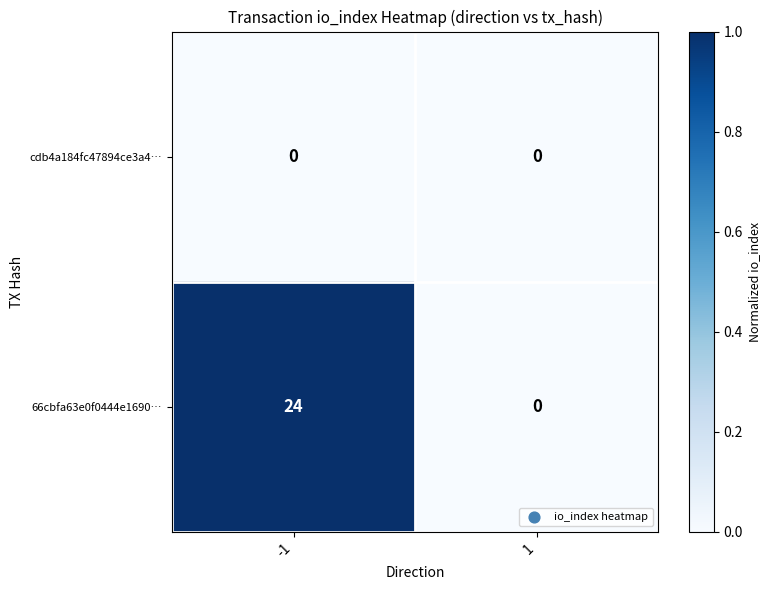

How many distinct data groups are displayed?

2